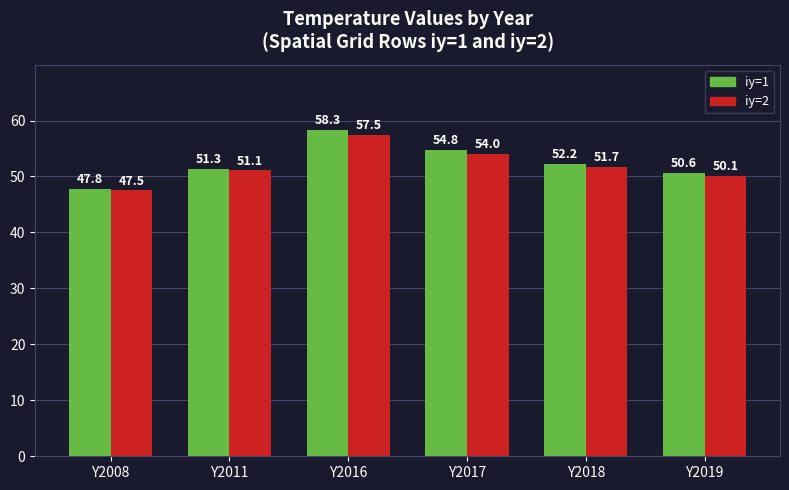

Are the bars horizontal?

No